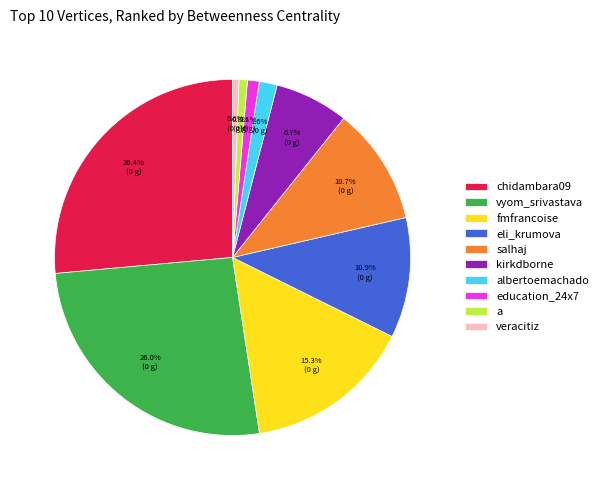

To the nearest percent, what is the combined percentage of salhaj and kirkdborne?

17%